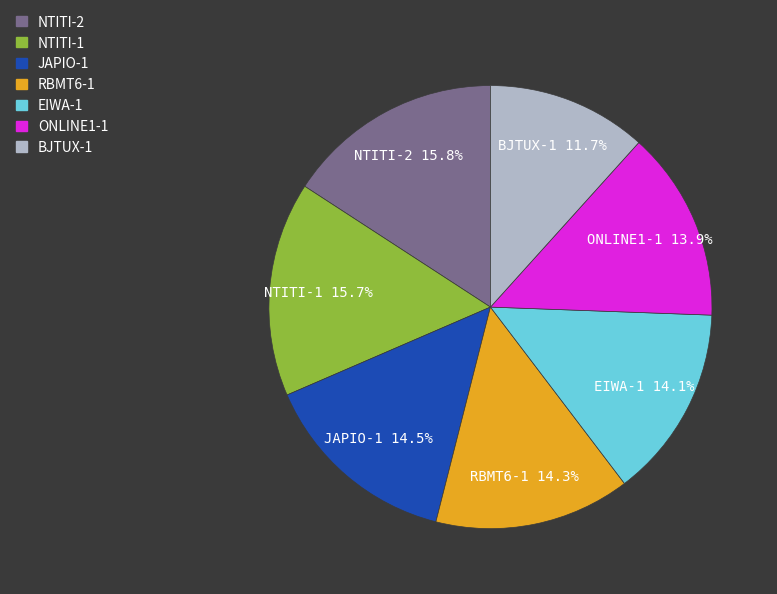

Do NTITI-2 and JAPIO-1 together represent more than half of the pie?

No